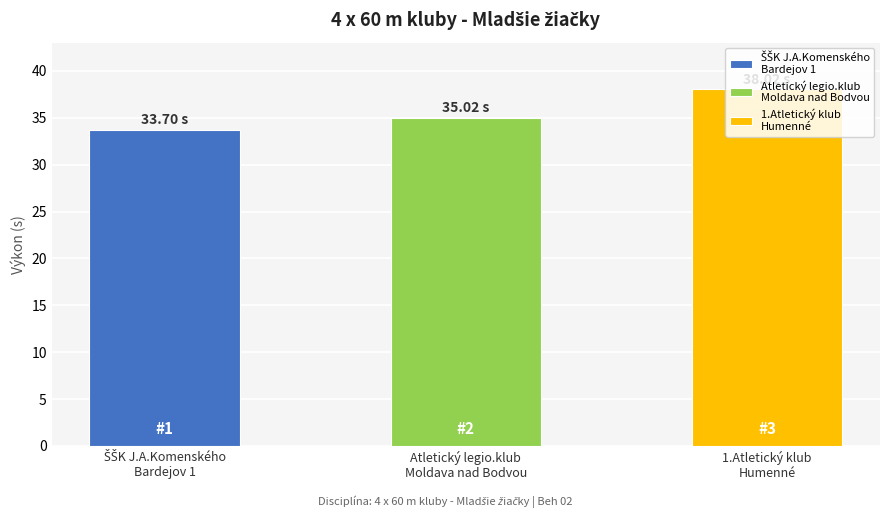

What is the label of the 2nd bar from the right?

Atletický legio.klub
Moldava nad Bodvou